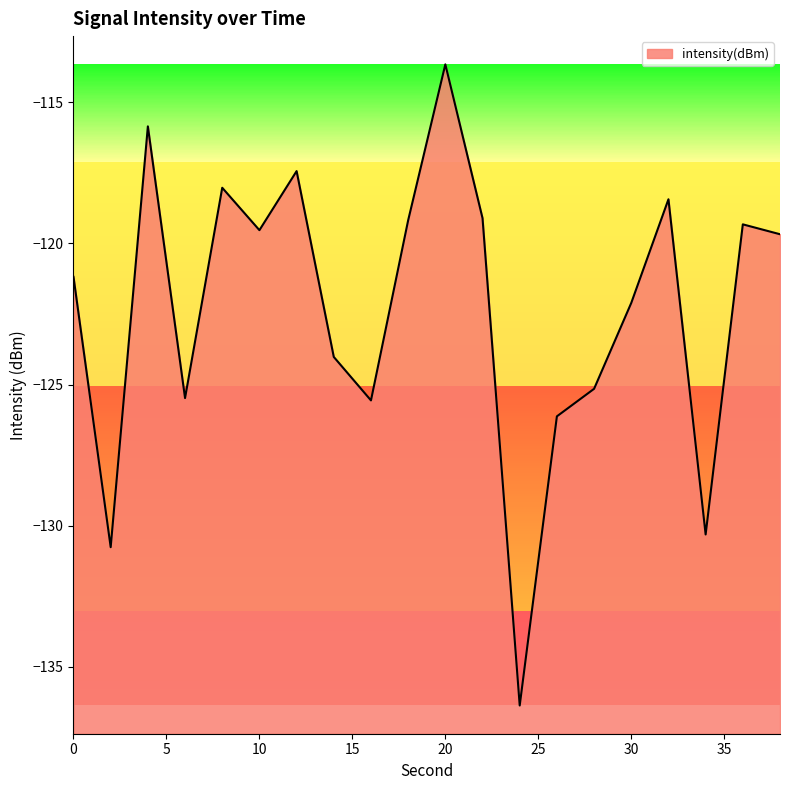

What is the difference between the maximum and second lowest values?

17.1